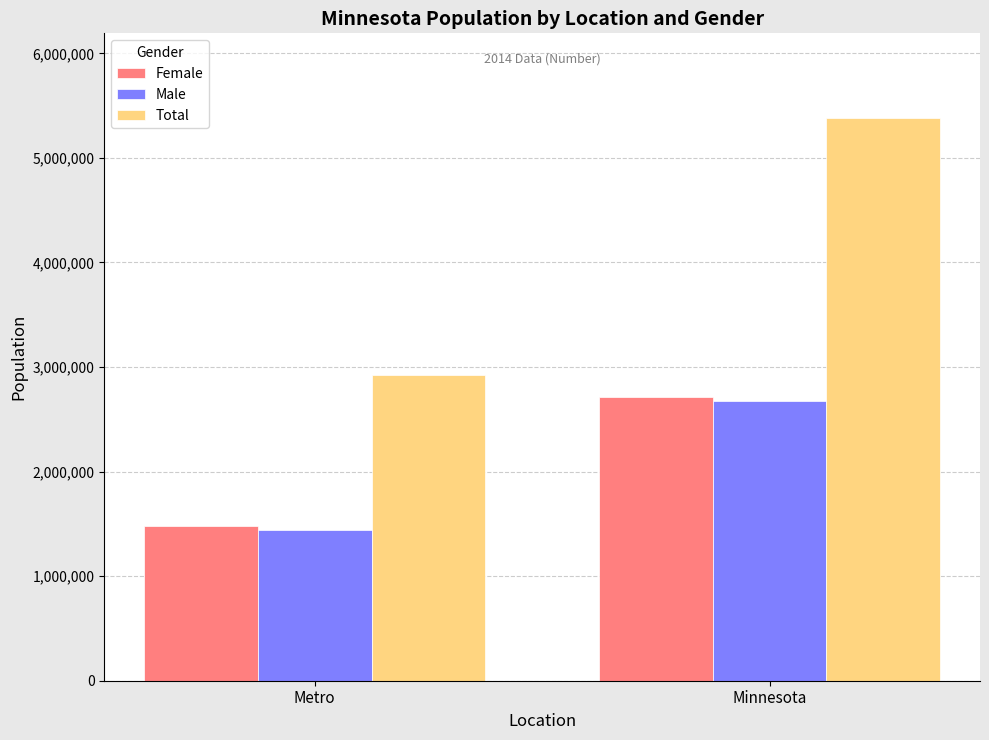

What is the sum of all Male values?

4112155